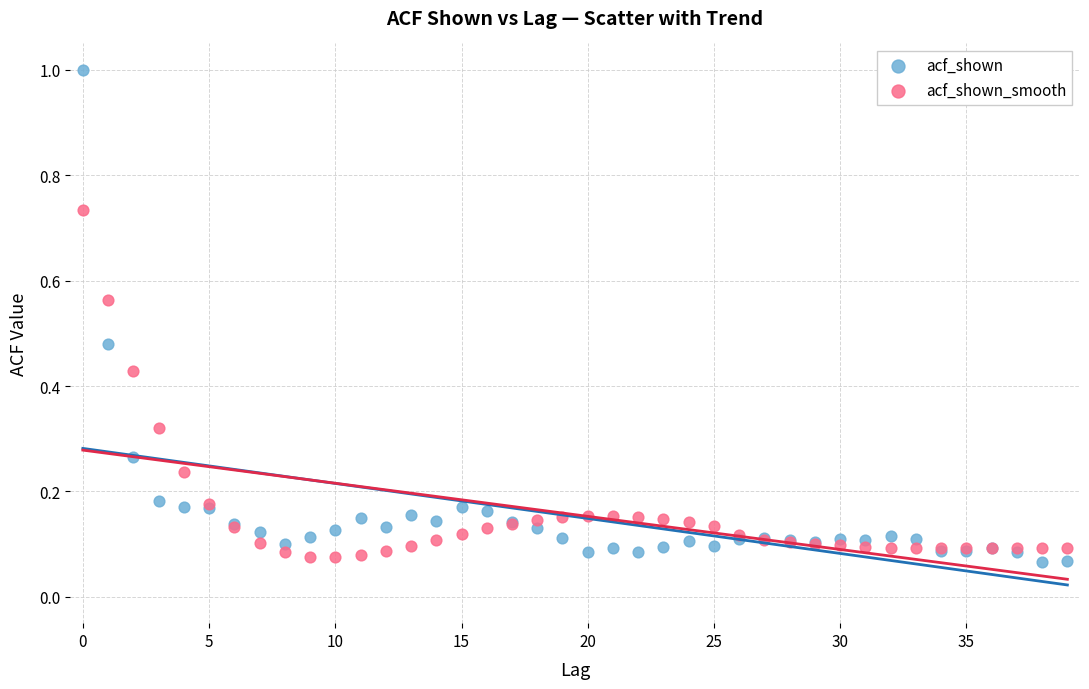

Which series reaches the maximum Y coordinate?

acf_shown